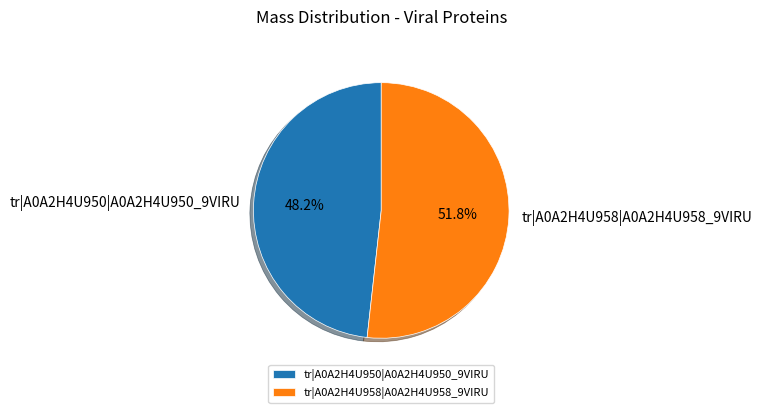

The tr|A0A2H4U958|A0A2H4U958_9VIRU slice represents 52% of the pie. True or false?

True